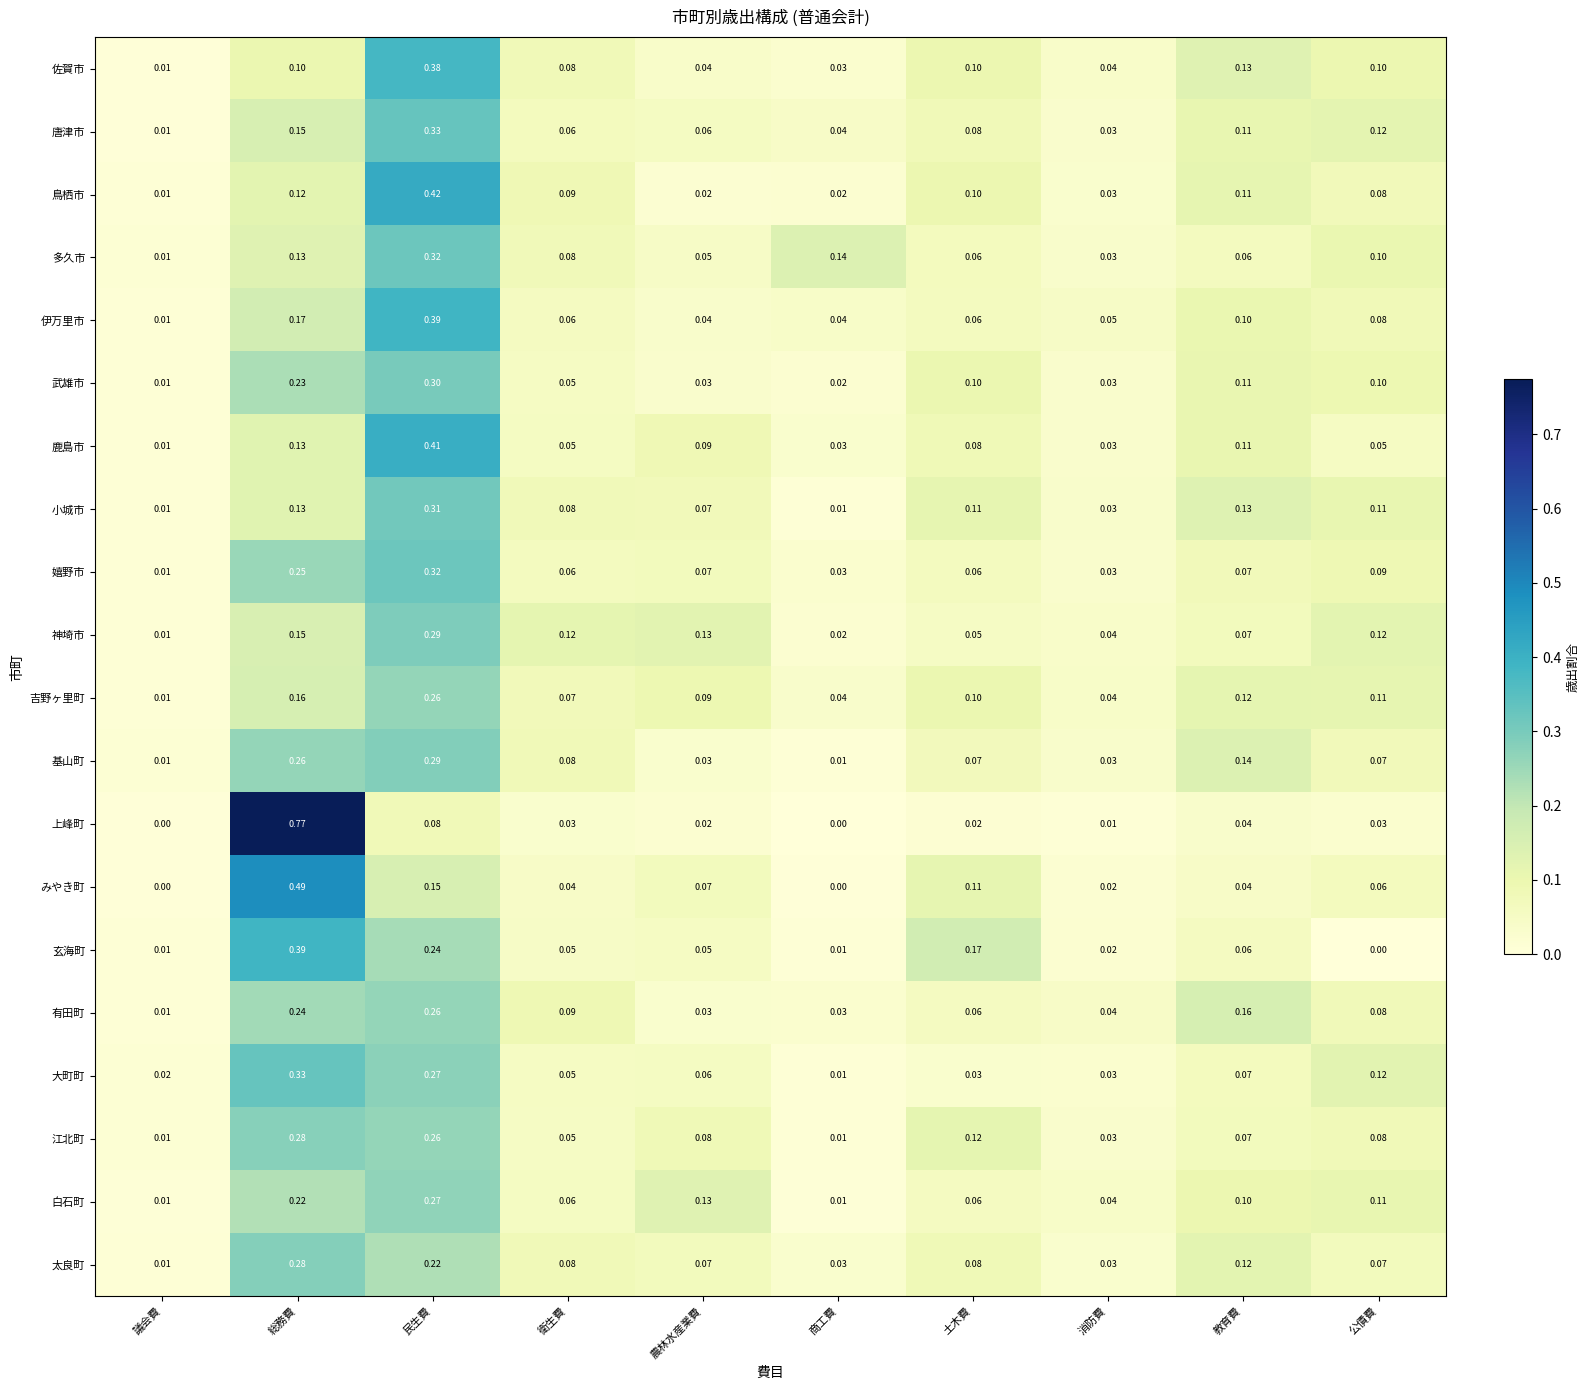

Is the value of 鹿島市 at 議会費 greater than the value of 武雄市 at 衛生費?

No